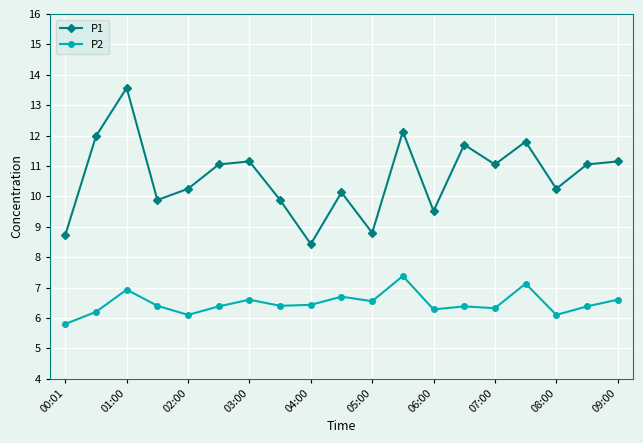

How many data points in P1 are above 11?

10